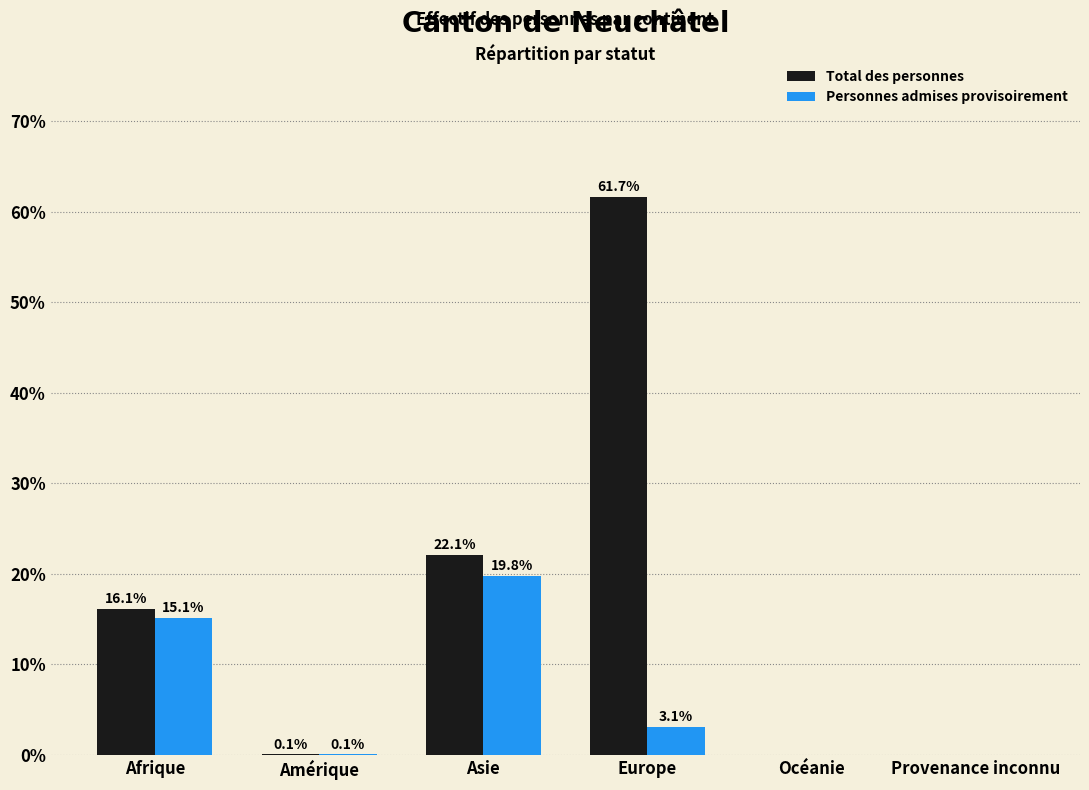

At which label is Personnes admises provisoirement closest to 9?

Europe